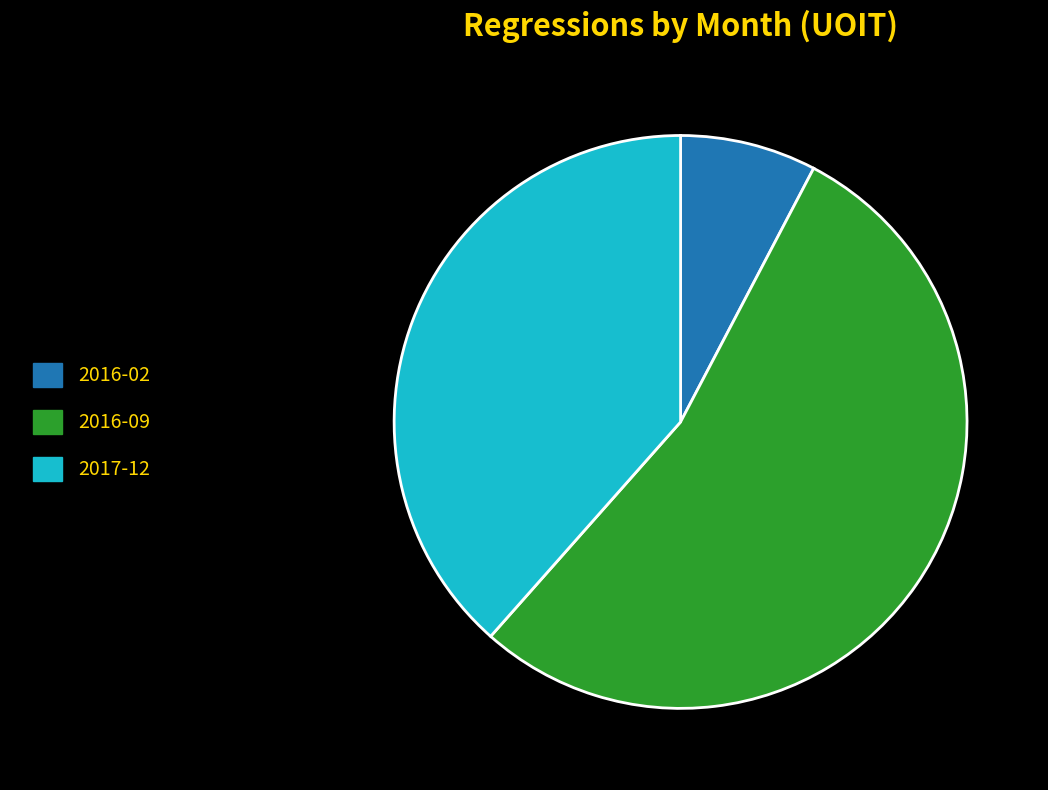

How many slices are in this pie chart?

3